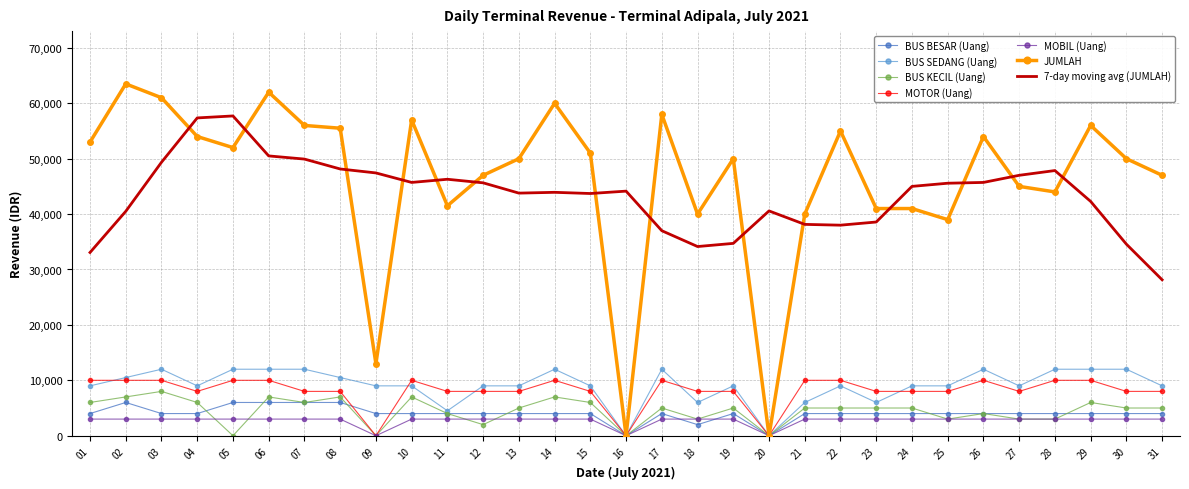

What is the sum of all MOTOR (Uang) values?

250000.0